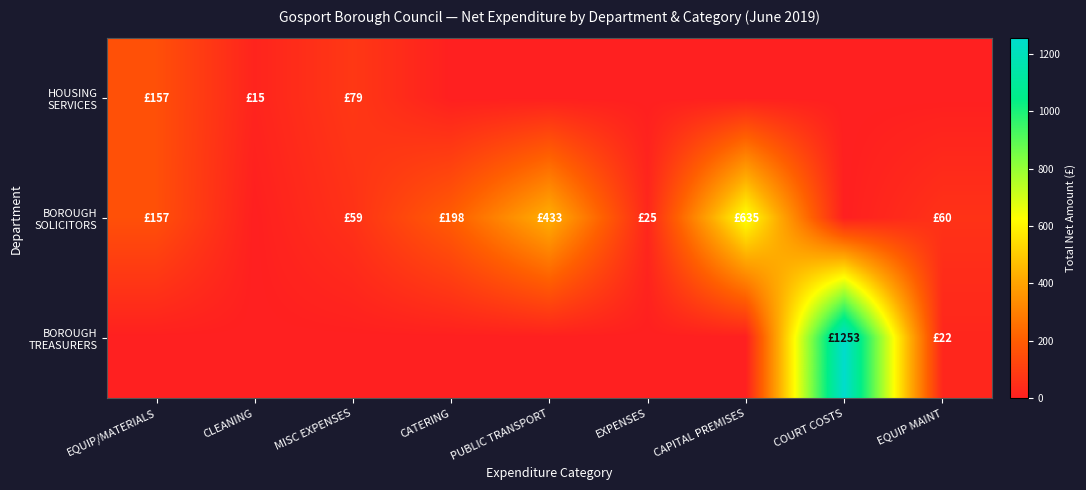

At which category is the sum across all series the highest?

COURT COSTS